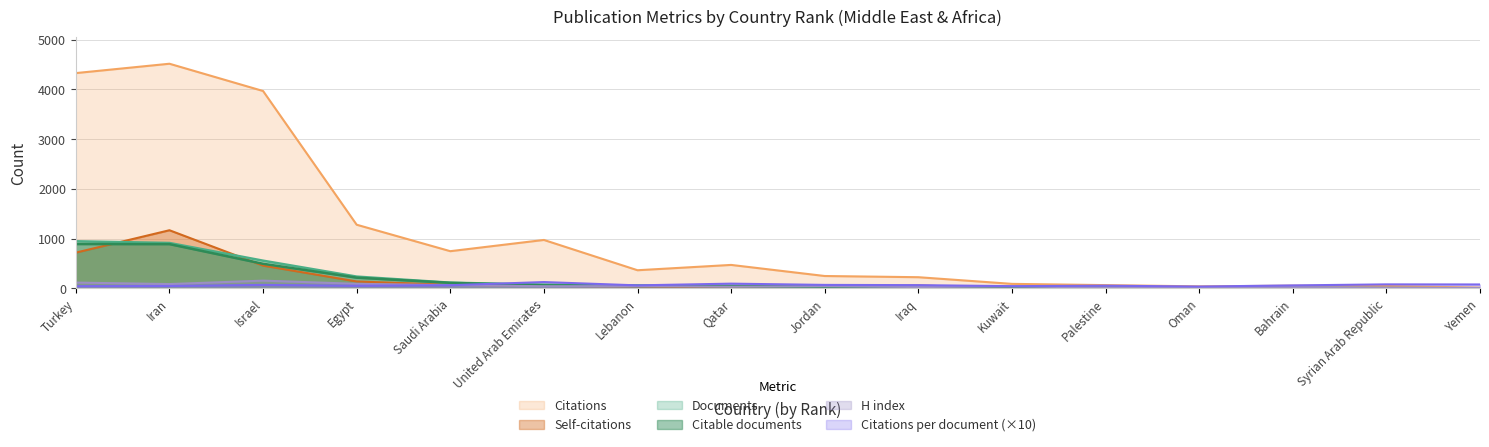

Reading left to right, what are all the values shown in this chart?

Documents: 948.0	914.0	558.0	238.0	116.0	76.0	59.0	49.0	35.0	34.0	20.0	12.0	11.0	9.0	6.0	2.0
Citable documents: 893.0	891.0	496.0	217.0	113.0	62.0	51.0	48.0	35.0	32.0	17.0	12.0	7.0	5.0	6.0	2.0
Citations: 4329.0	4517.0	3969.0	1281.0	749.0	975.0	366.0	473.0	250.0	226.0	92.0	67.0	42.0	55.0	49.0	16.0
Self-citations: 720.0	1170.0	459.0	140.0	74.0	52.0	43.0	16.0	28.0	59.0	7.0	21.0	0.0	0.0	0.0	6.0
H index: 118.0	88.0	157.0	93.0	66.0	45.0	47.0	35.0	44.0	28.0	40.0	19.0	28.0	26.0	16.0	10.0
Citations per document: 45.7	49.4	71.1	53.8	64.6	128.3	62.0	96.5	71.4	66.5	46.0	55.8	38.2	61.1	81.7	80.0